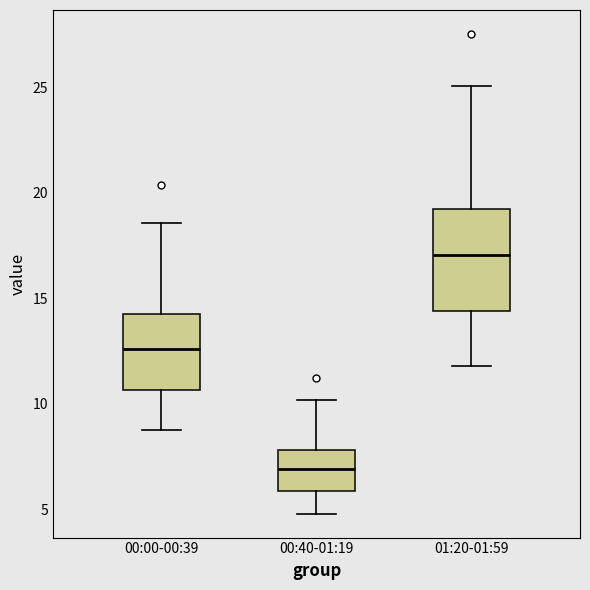

Which box is the tallest, from its lower edge to its upper edge?

01:20-01:59